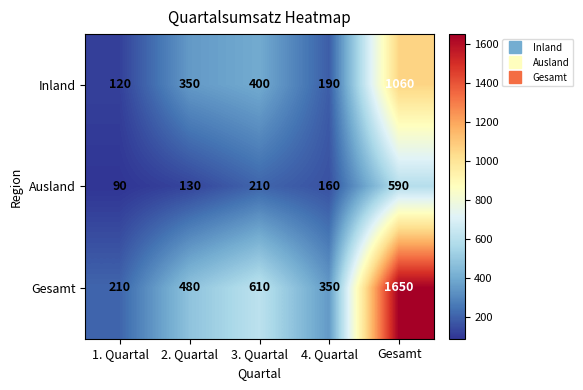

Read the Ausland value at 1. Quartal.

90